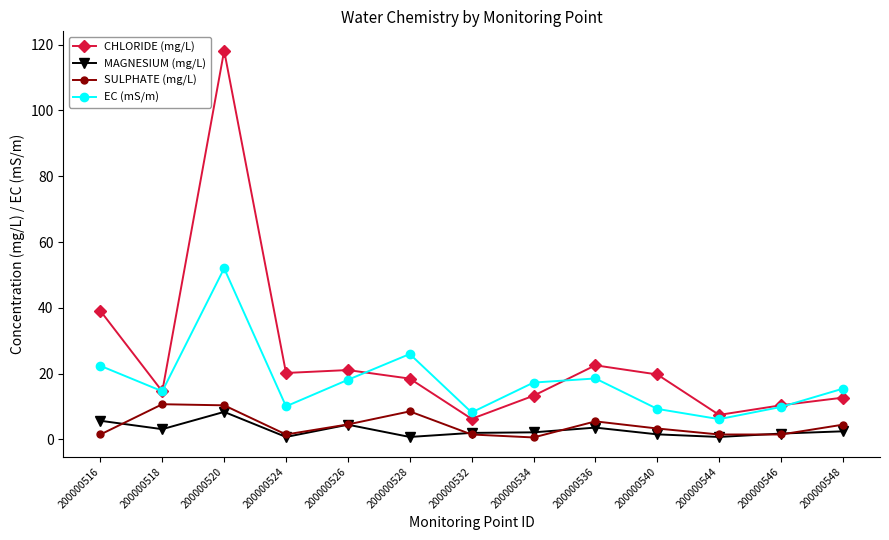

Which series has the largest range (max minus min)?

CHLORIDE (mg/L)